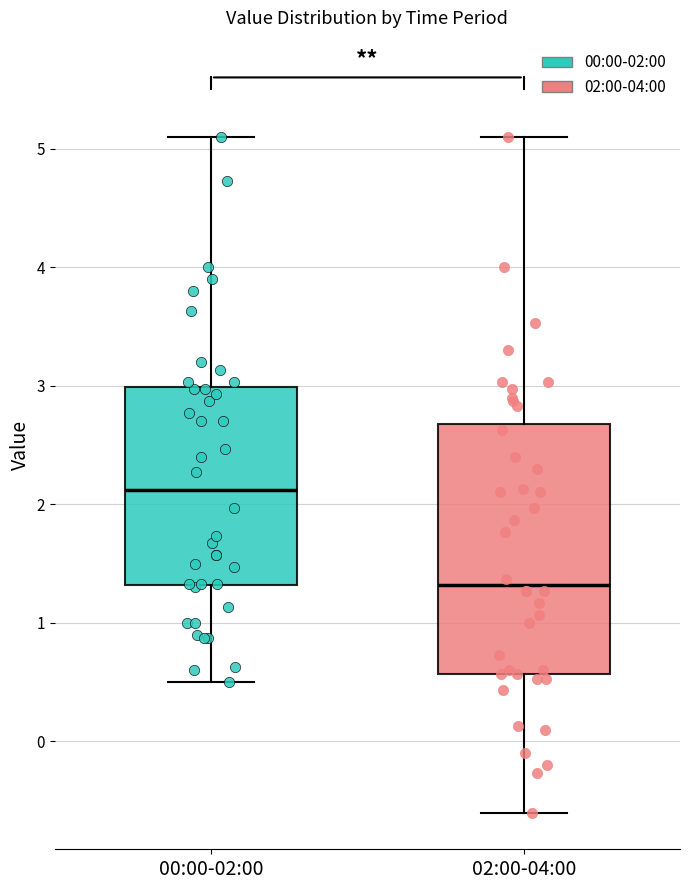

Reading left to right, read every box against the y-axis: the position of its median line, the range the box covers, and the ends of its whiskers. The values are not printed on the chart, so give them approximately, as read against the axis.

00:00-02:00: median 2.1, box 1.3 to 3.0, whiskers 0.5 to 5.1
02:00-04:00: median 1.3, box 0.6 to 2.7, whiskers -0.6 to 5.1